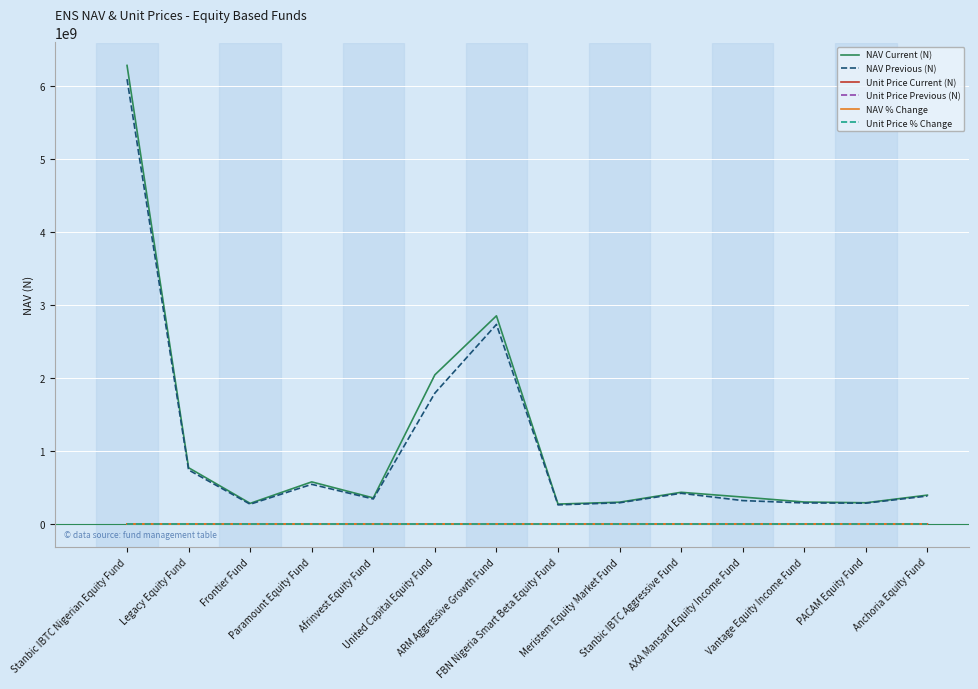

True or false: Unit Price Previous (N) has a value of 15.9 at Paramount Equity Fund.

True